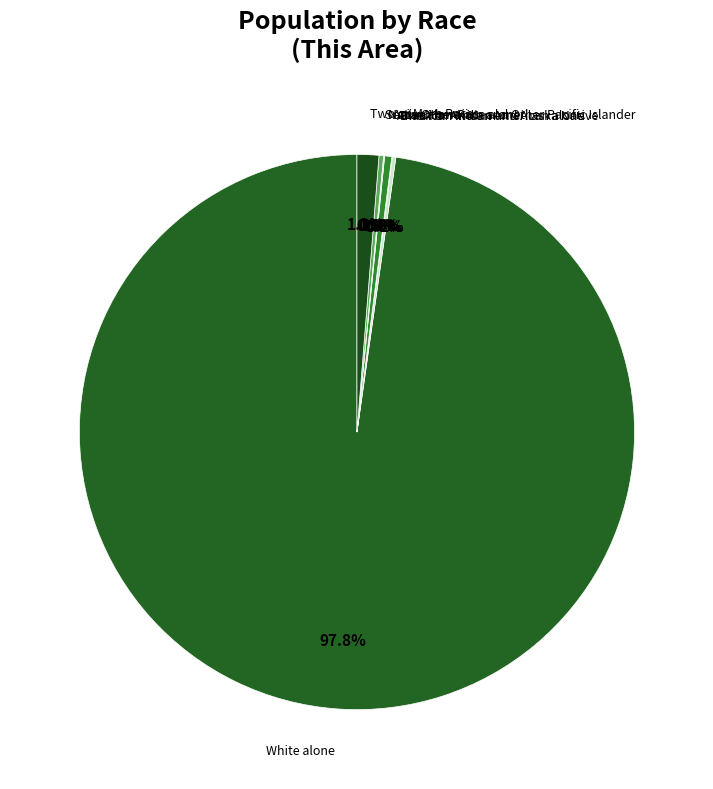

What is the largest slice in the pie chart?

White alone